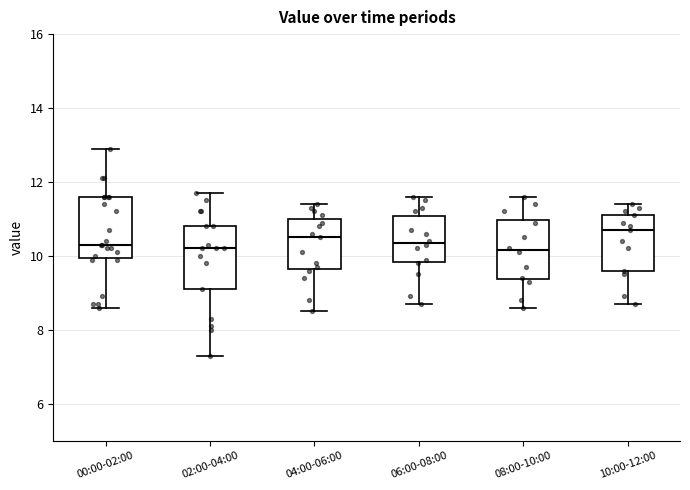

Reading left to right, read every box against the y-axis: the position of its median line, the range the box covers, and the ends of its whiskers. The values are not printed on the chart, so give them approximately, as read against the axis.

00:00-02:00: median 10.4, box 10.0 to 11.6, whiskers 8.6 to 13.0
02:00-04:00: median 10.2, box 9.2 to 10.8, whiskers 7.4 to 11.8
04:00-06:00: median 10.6, box 9.6 to 11.0, whiskers 8.6 to 11.4
06:00-08:00: median 10.4, box 9.8 to 11.0, whiskers 8.8 to 11.6
08:00-10:00: median 10.2, box 9.4 to 11.0, whiskers 8.6 to 11.6
10:00-12:00: median 10.8, box 9.6 to 11.2, whiskers 8.8 to 11.4